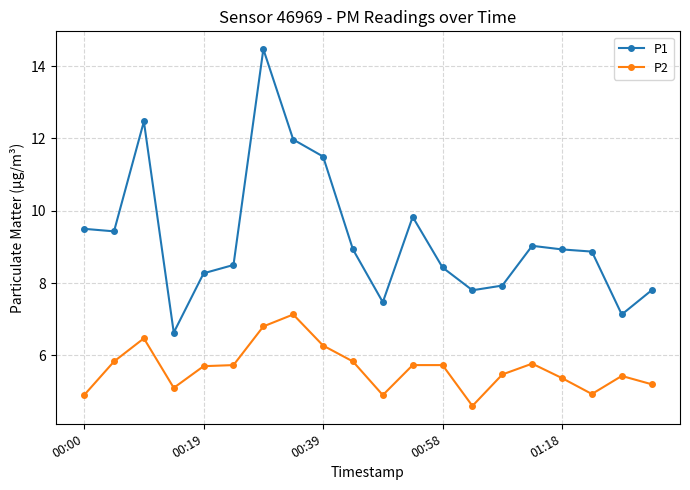

What is the maximum value for P2?

7.1